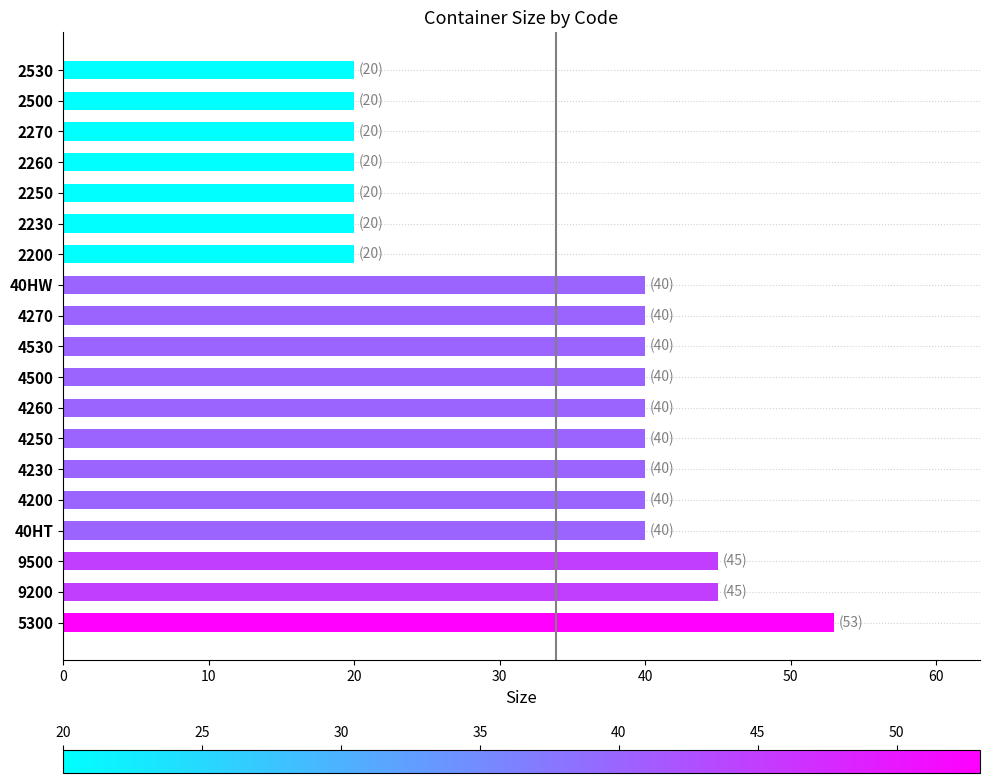

What is the minimum value shown in the chart?

20